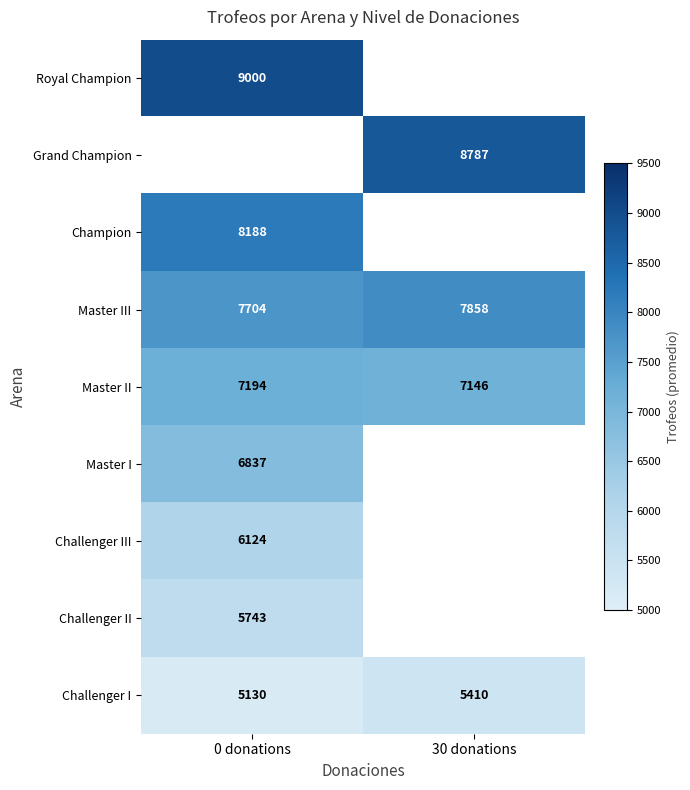

Which category has the lowest value across all series?

0 donations